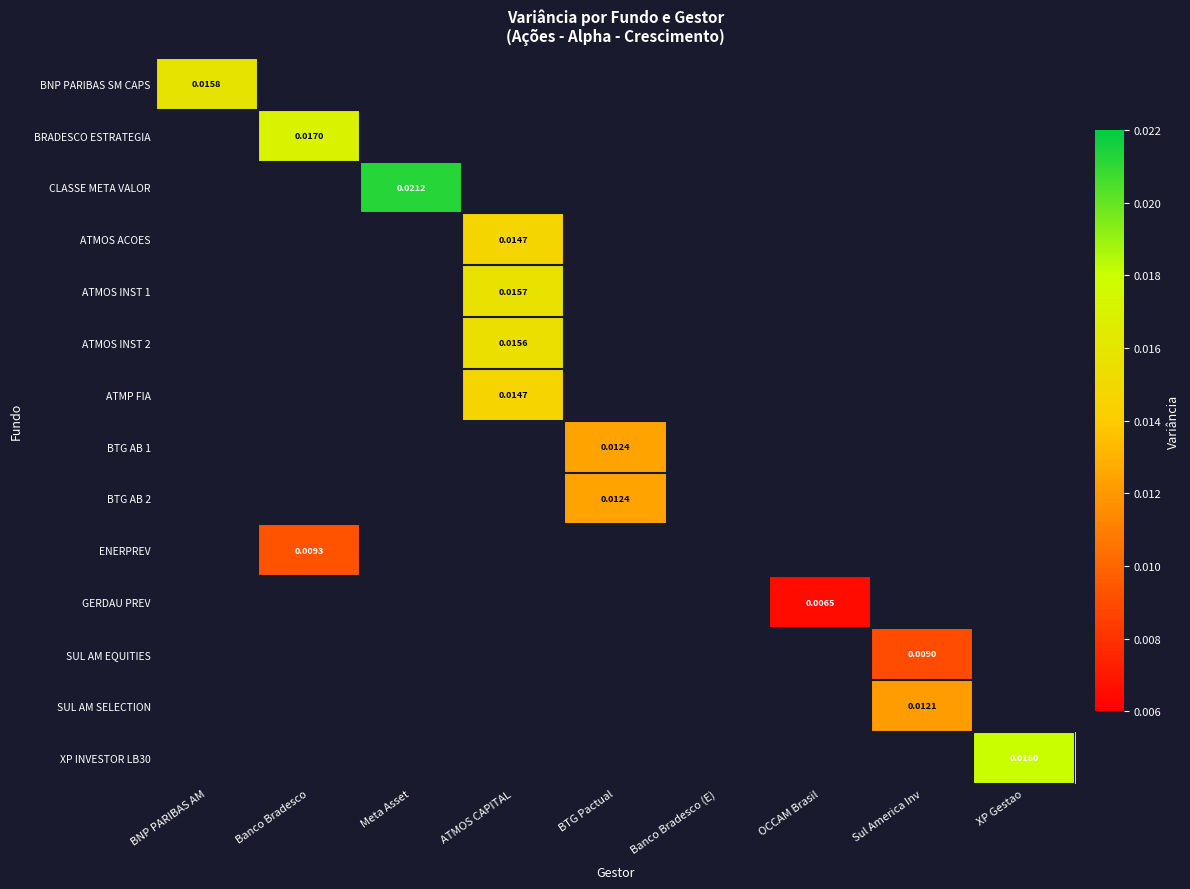

At how many categories does at least one series exceed 0?

8